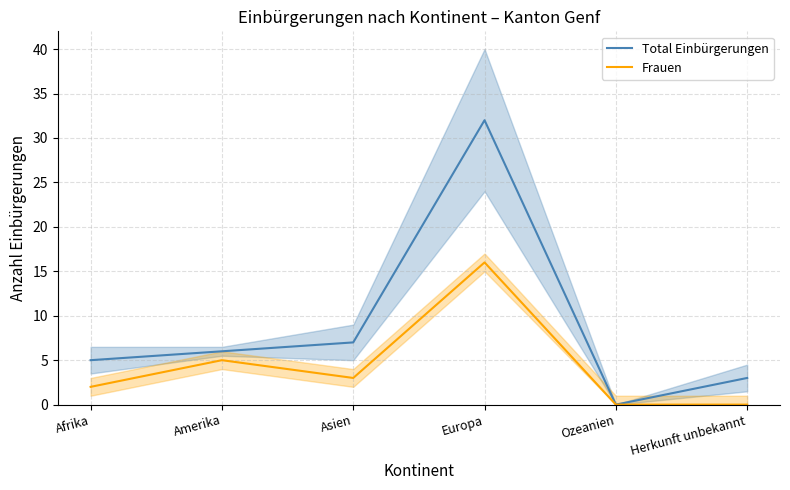

At which category does the chart reach its minimum across all series?

Ozeanien